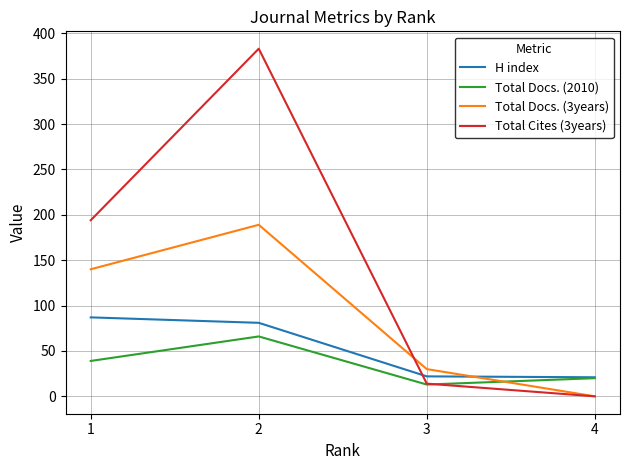

Which series has the largest range (max minus min)?

Total Cites (3years)